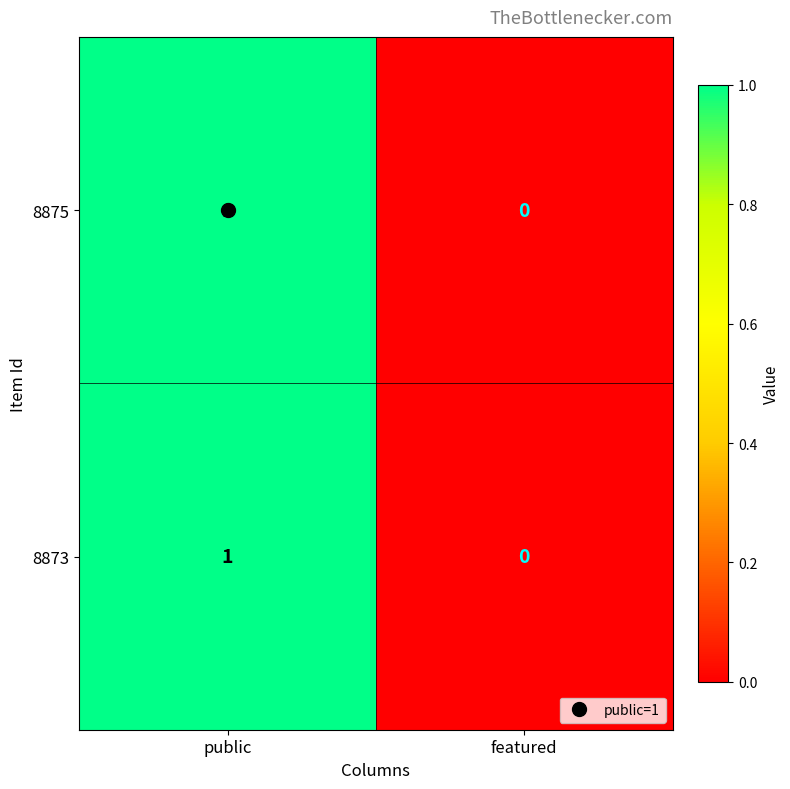

Which category has the lowest value in the 8875 series?

featured